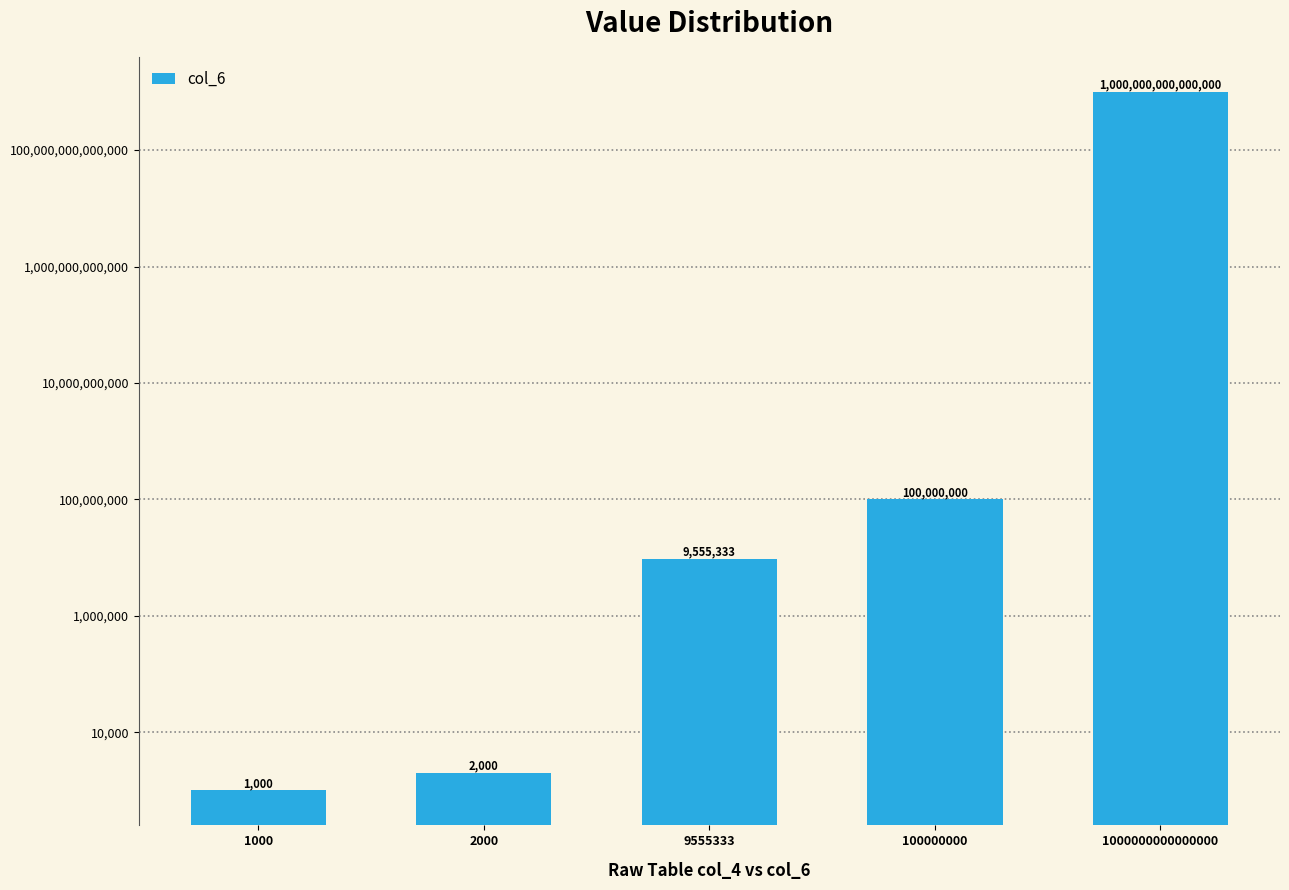

Which label corresponds to the largest value in the chart?

1000000000000000